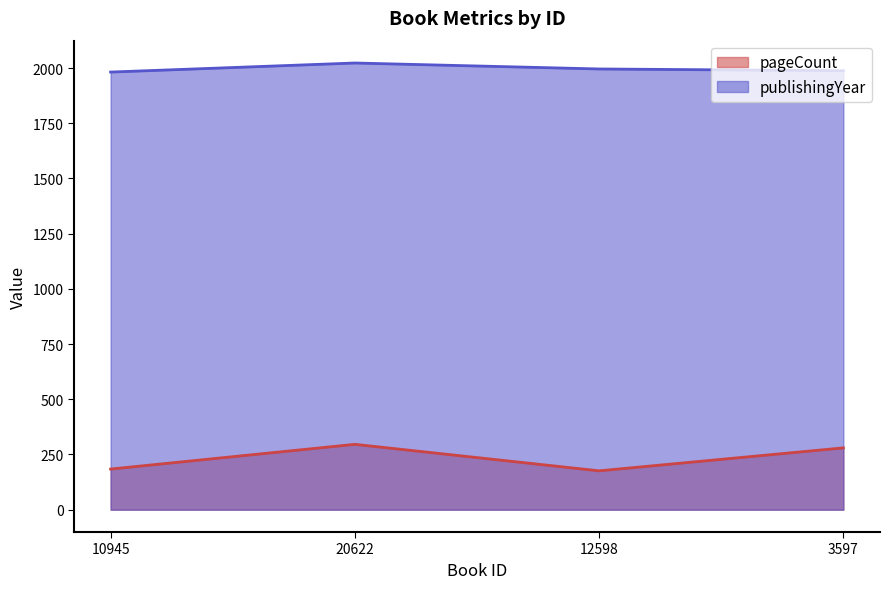

True or false: pageCount has more than 1 points higher than both neighbors.

False